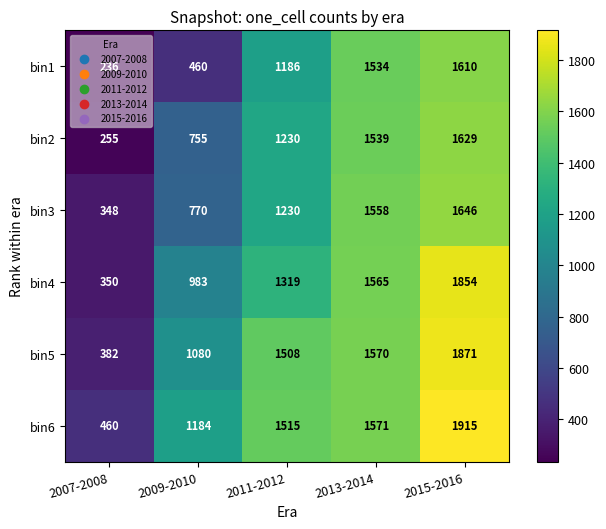

What is the minimum value shown in the chart?

236